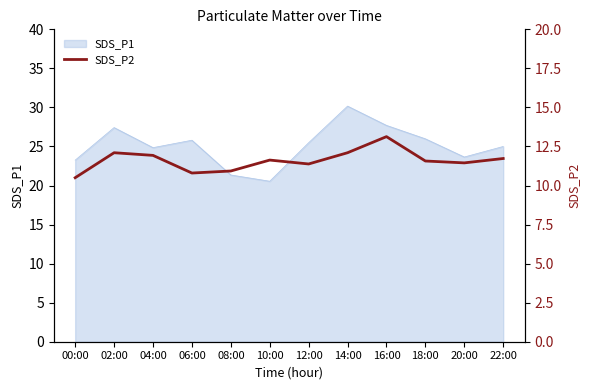

What is the difference between the maximum and minimum values?

2.6